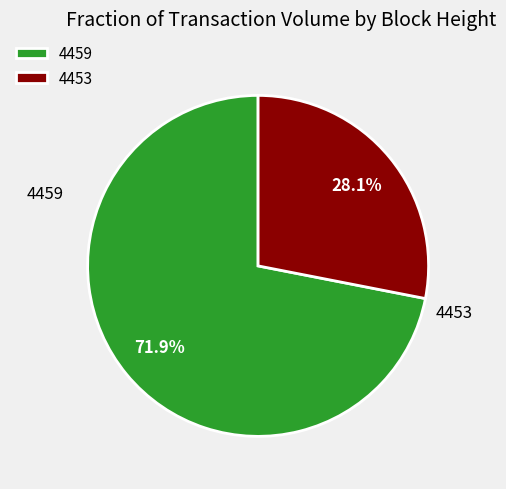

To the nearest percent, what percentage of the pie is 4459?

72%